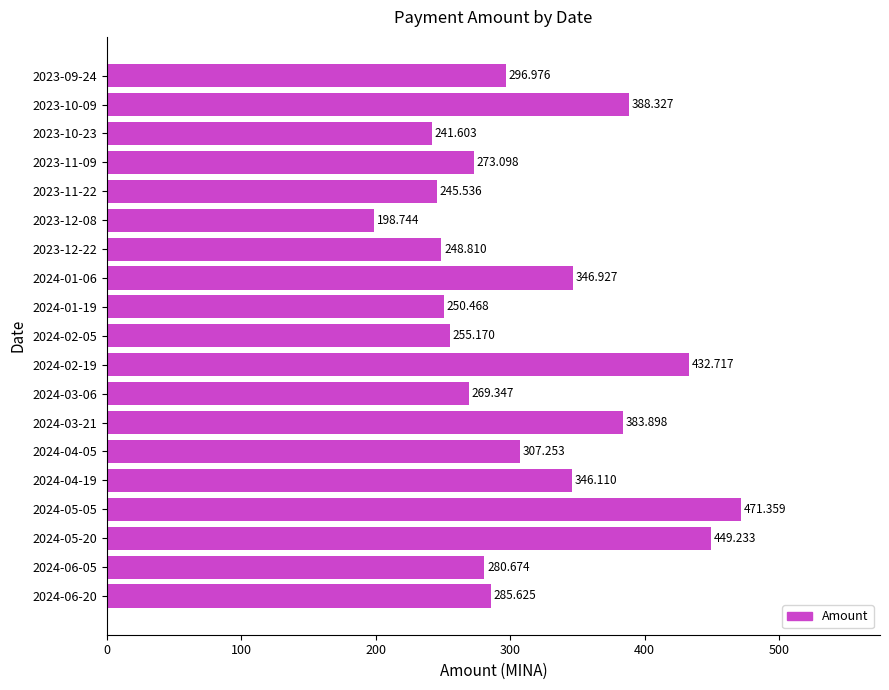

Are the bars horizontal?

Yes